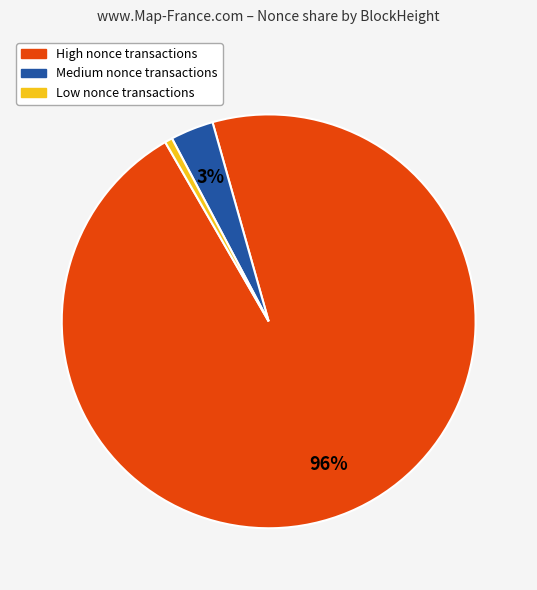

How many segments does this pie chart have?

3